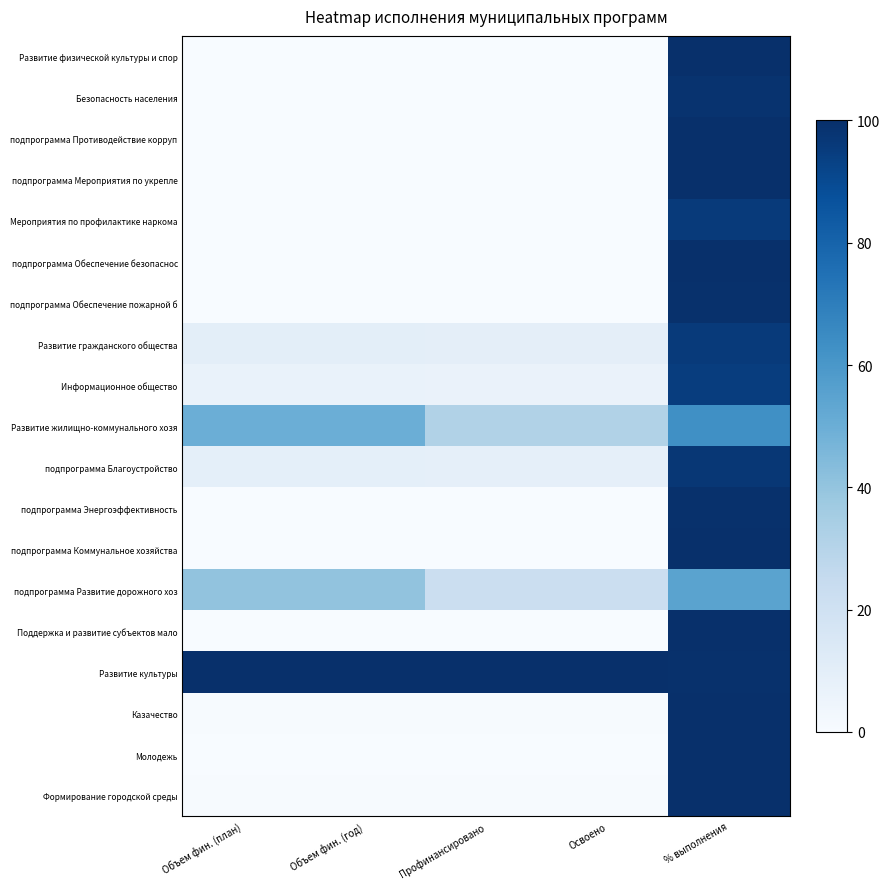

At how many categories does at least one series exceed 54?

5